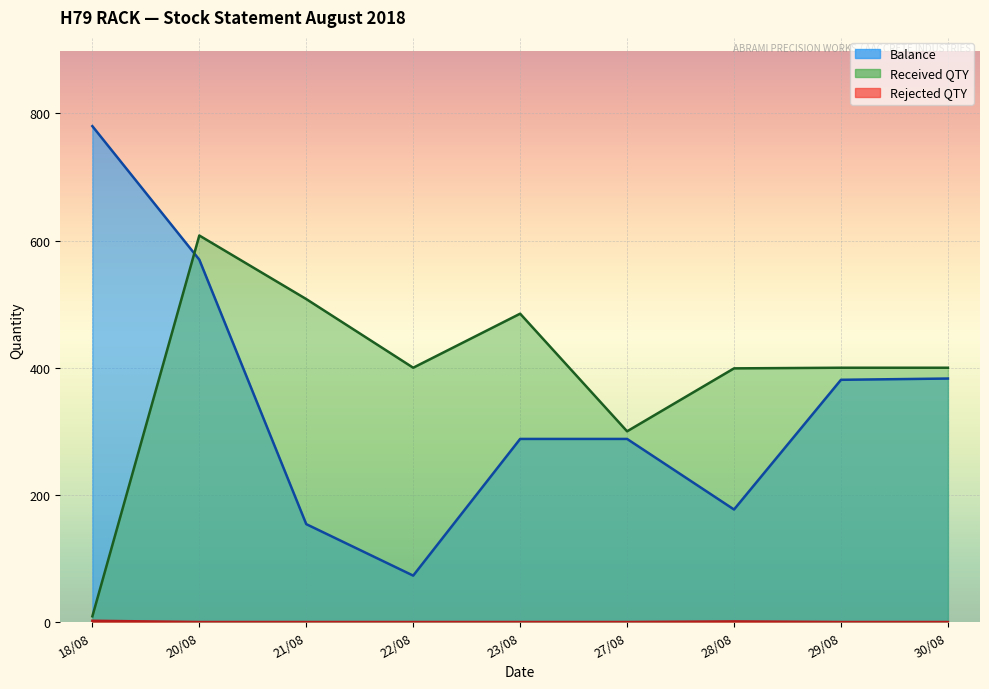

How many interior local peaks does the Rejected QTY series have?

2